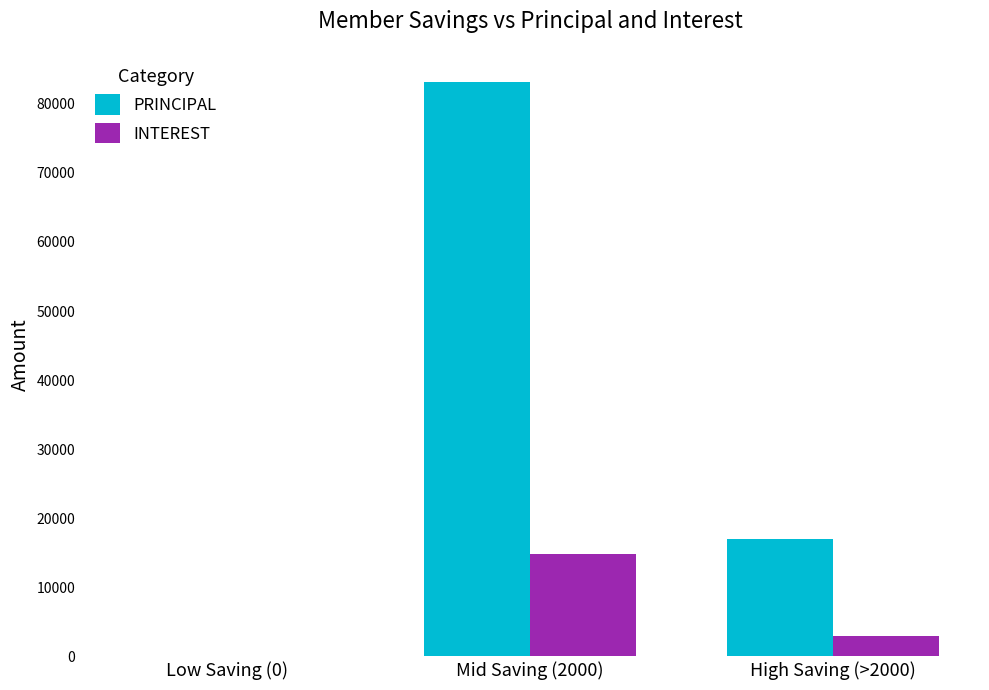

Which series changed the most between Low Saving (0) and Mid Saving (2000)?

PRINCIPAL